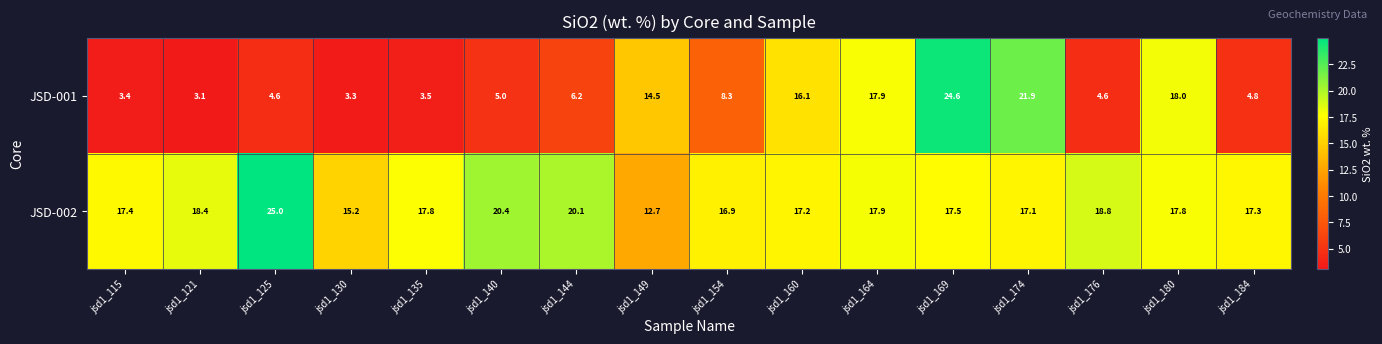

Where is JSD-002 nearest to the value 18?

jsd1_164